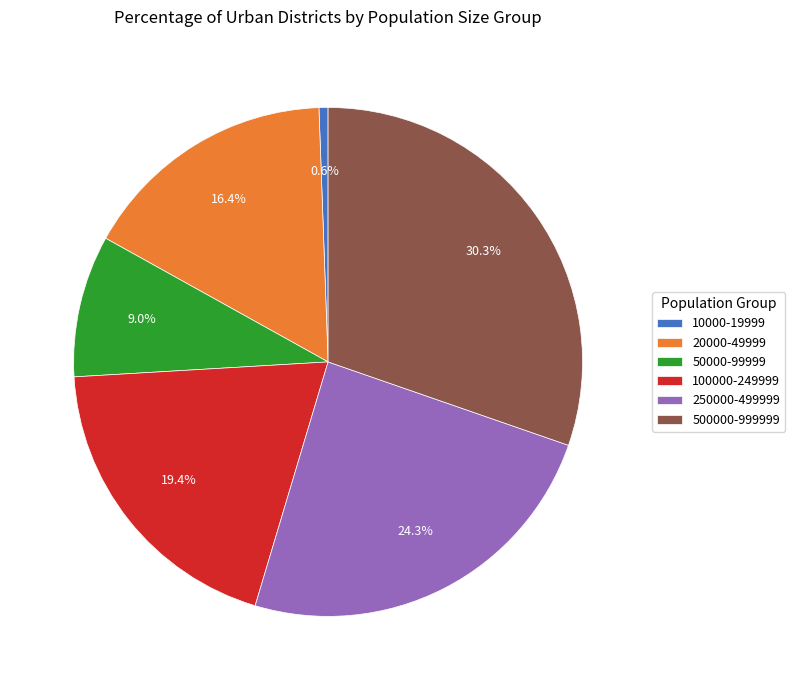

To the nearest percent, what is the combined percentage of 100000-249999 and 20000-49999?

36%